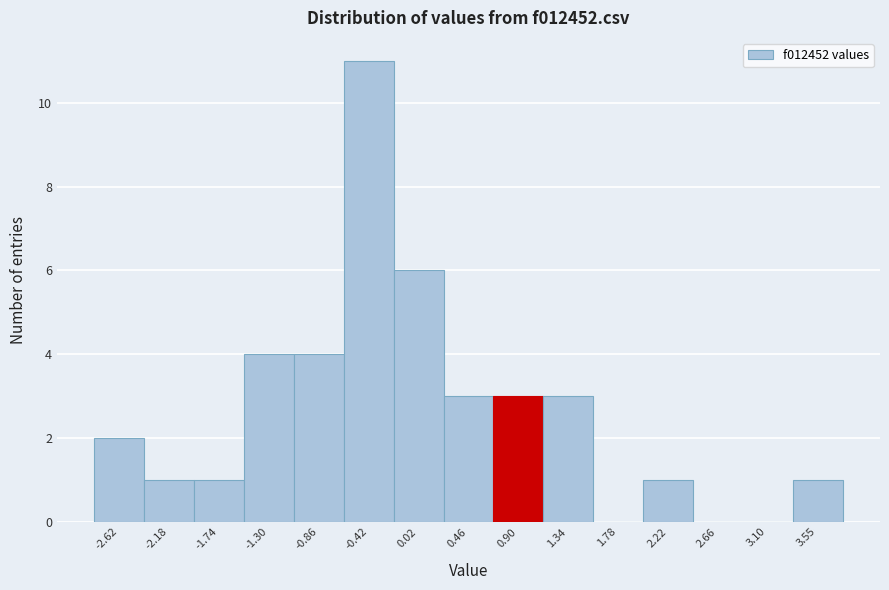

Over which range of the x-axis is the bar tallest?

-0.65 to -0.20